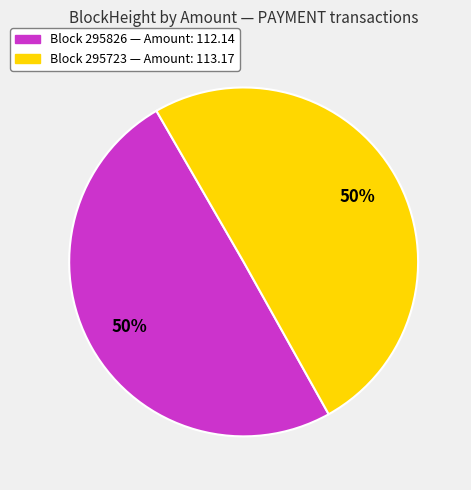

To the nearest percent, what is the average slice percentage?

50%